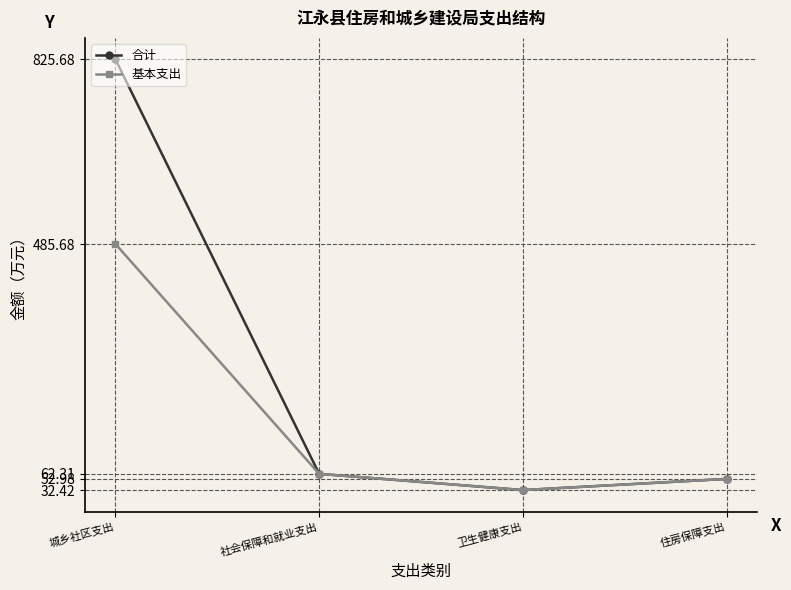

True or false: 基本支出 has more than 0 points higher than both neighbors.

False